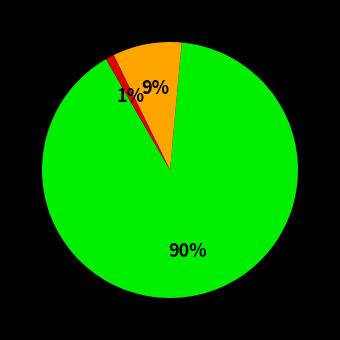

Is there any slice that represents more than half of the pie?

Yes